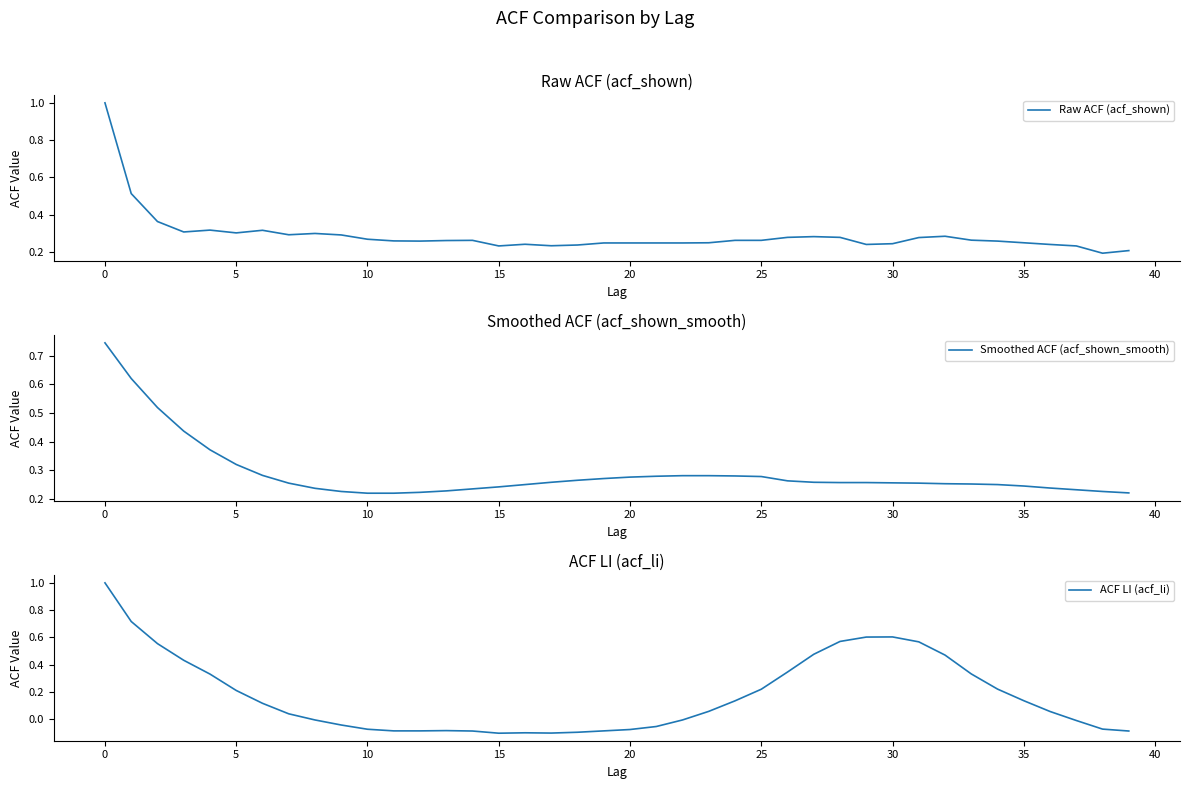

Is it true that Smoothed ACF (acf_shown_smooth) equals 0.1 at 23?

False